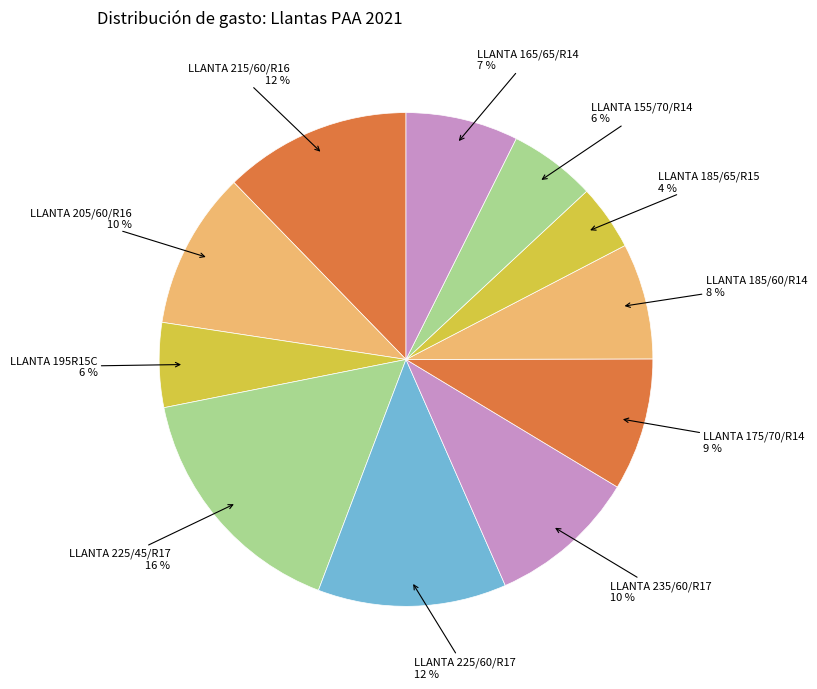

Count the number of slices in the pie.

11